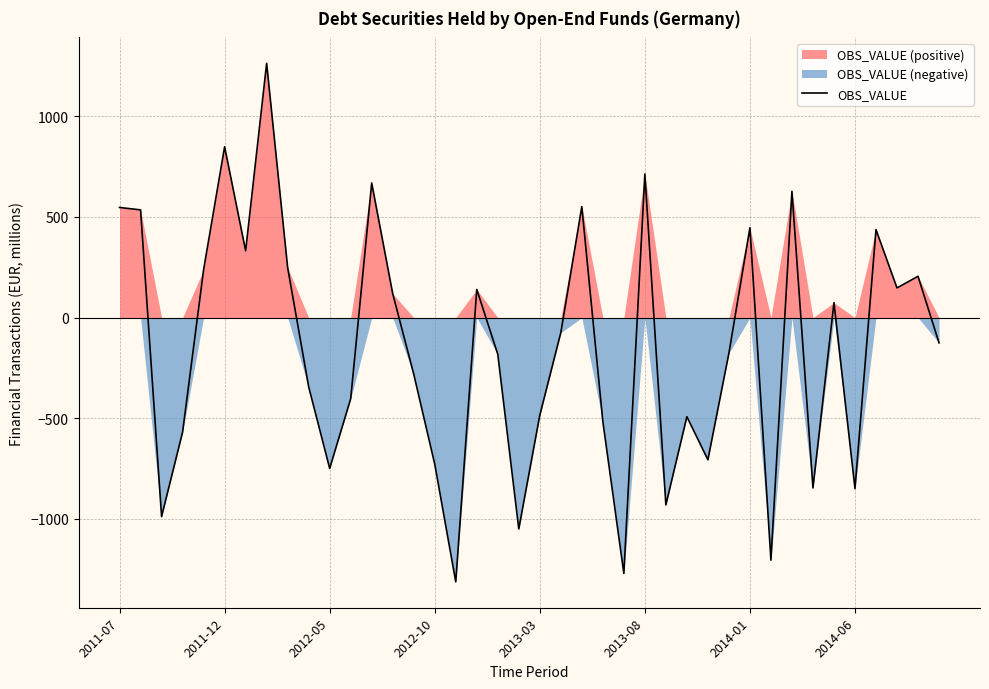

What is the sum of all values?

-6141.4